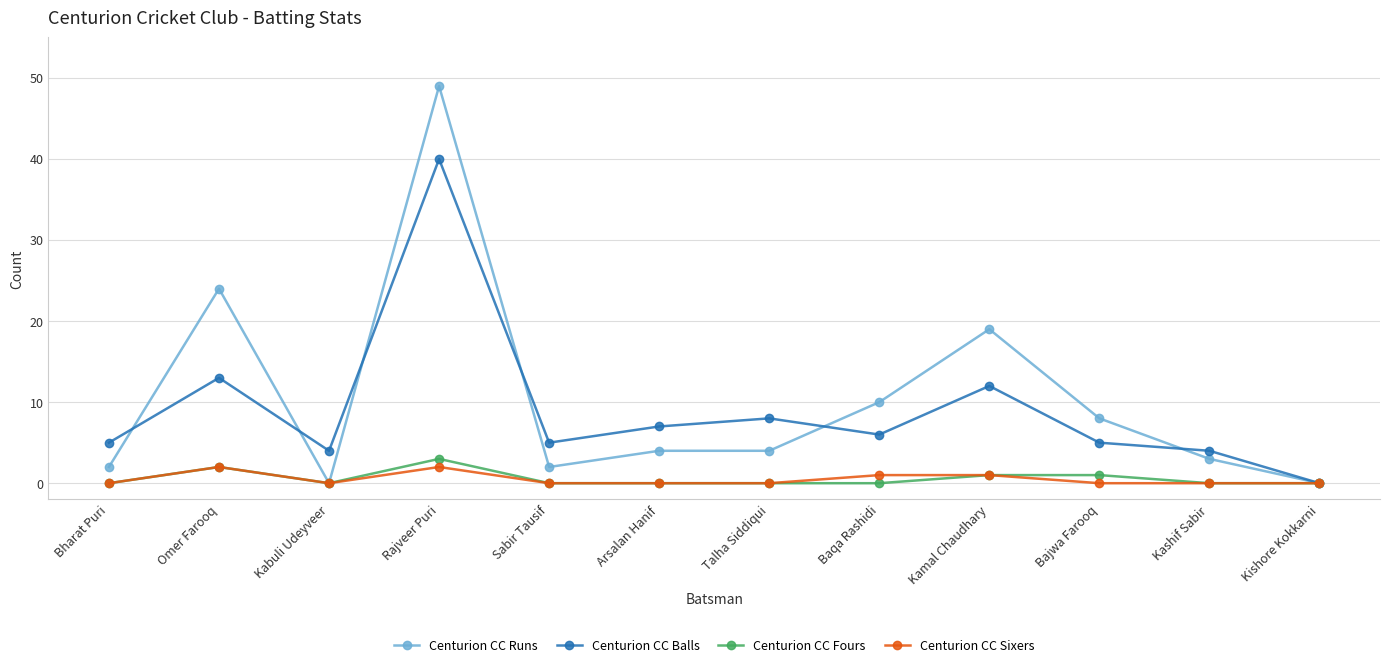

Is the value of Centurion CC Sixers at Baqa Rashidi greater than the value of Centurion CC Runs at Kamal Chaudhary?

No